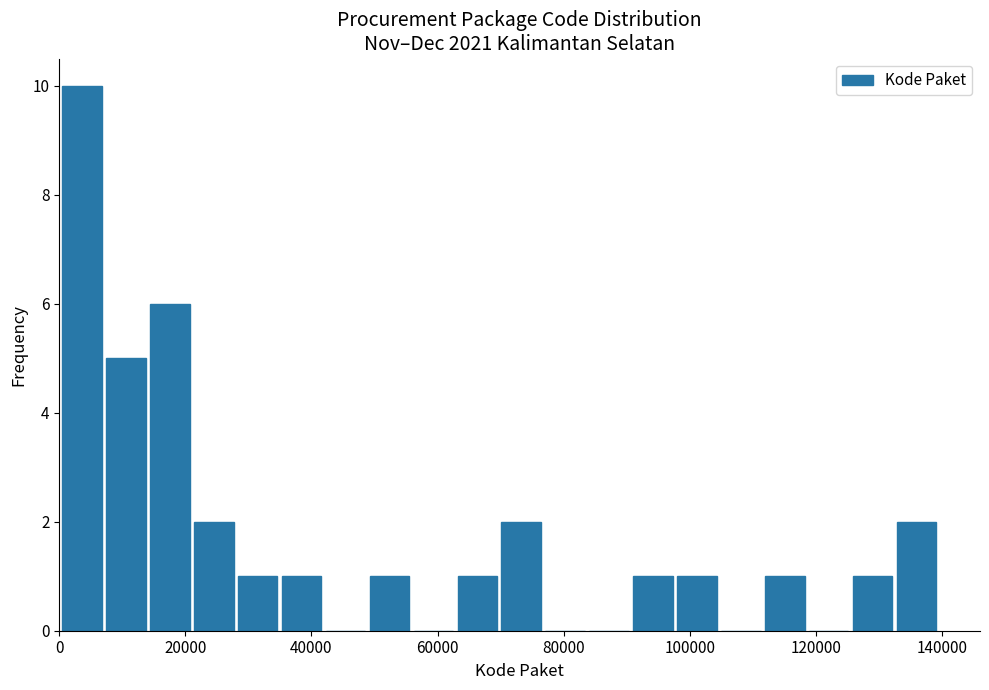

Around what value on the x-axis is the tallest bar? Give the approximate position of its centre, as read against the axis.

4000